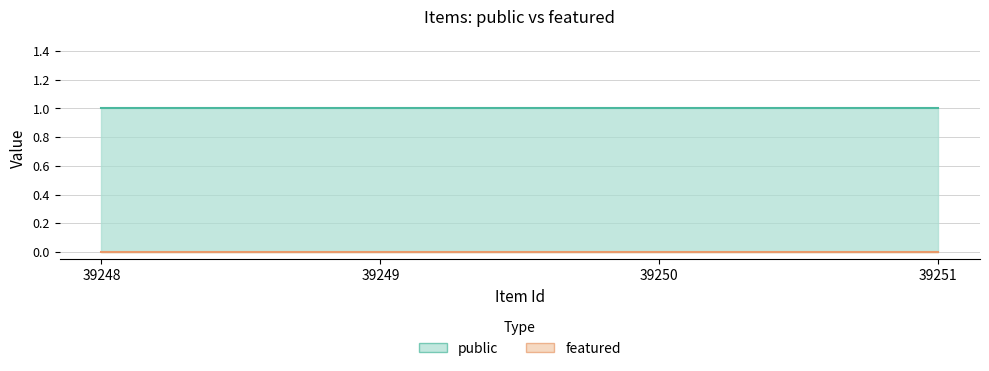

What is the sum of all public values?

4